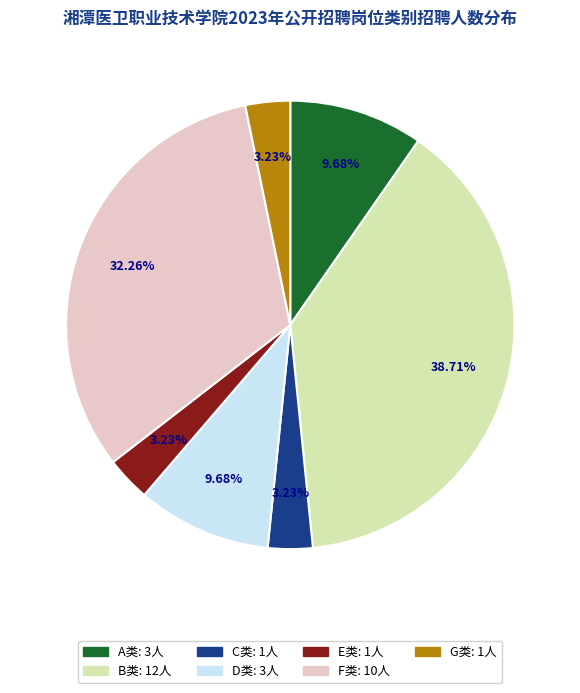

Is it true that E类 is 3% of the pie?

True